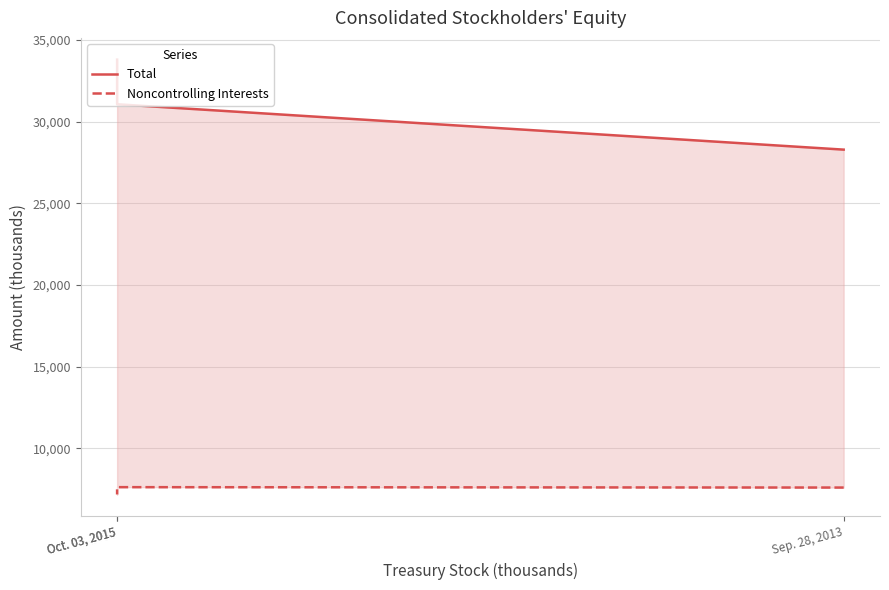

What are all the series names shown in the legend?

Total, Noncontrolling Interests